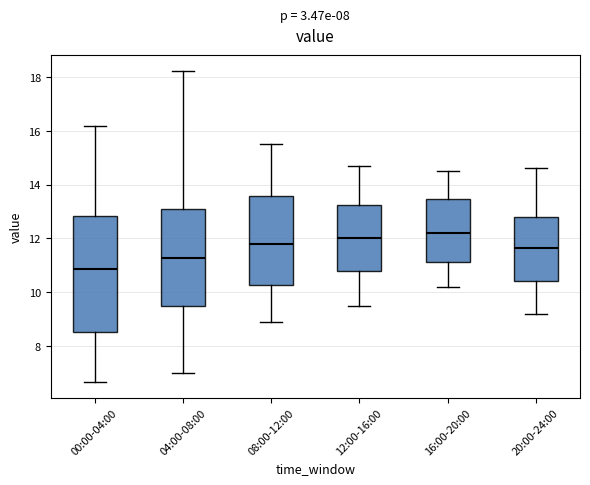

Reading left to right, transcribe this box plot: for each box, give where its median line is, the range the box spans, and where its two whiskers end, as read against the y-axis. The values are not printed on the chart, so give them approximately, as read against the axis.

00:00-04:00: median 10.8, box 8.6 to 12.8, whiskers 6.6 to 16.2
04:00-08:00: median 11.2, box 9.6 to 13.0, whiskers 7.0 to 18.2
08:00-12:00: median 11.8, box 10.2 to 13.6, whiskers 9.0 to 15.6
12:00-16:00: median 12.0, box 10.8 to 13.2, whiskers 9.6 to 14.8
16:00-20:00: median 12.2, box 11.2 to 13.4, whiskers 10.2 to 14.6
20:00-24:00: median 11.6, box 10.4 to 12.8, whiskers 9.2 to 14.6